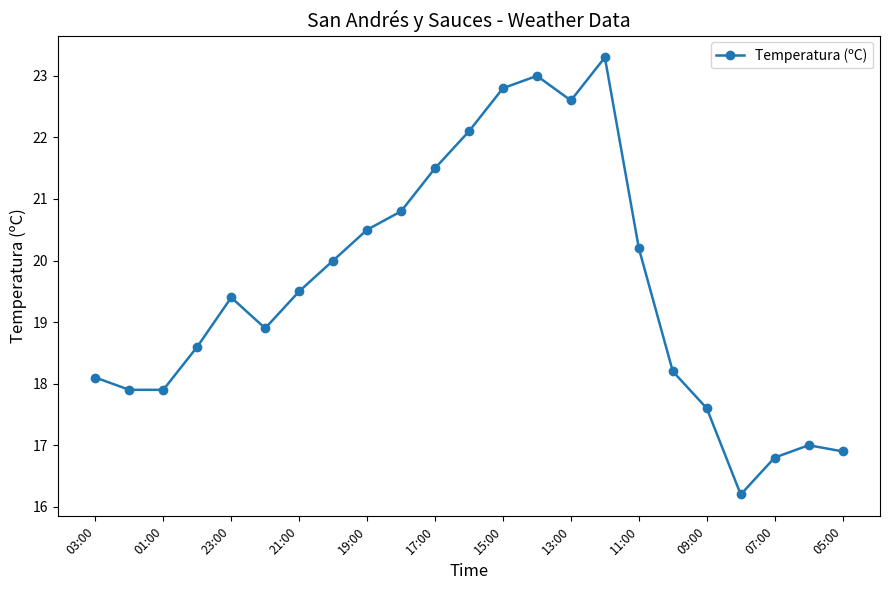

What is the average value?

19.6